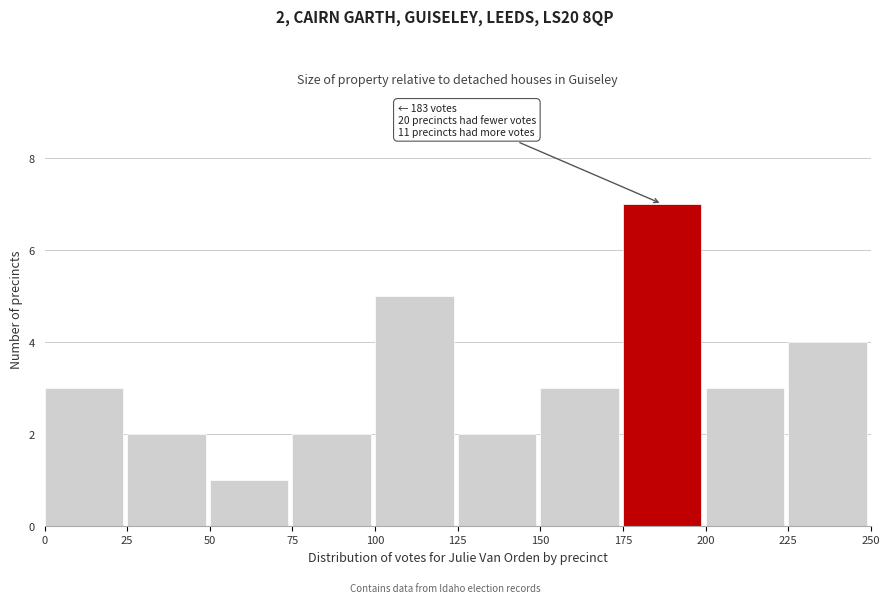

Over which range of the x-axis is the bar tallest?

175 to 200